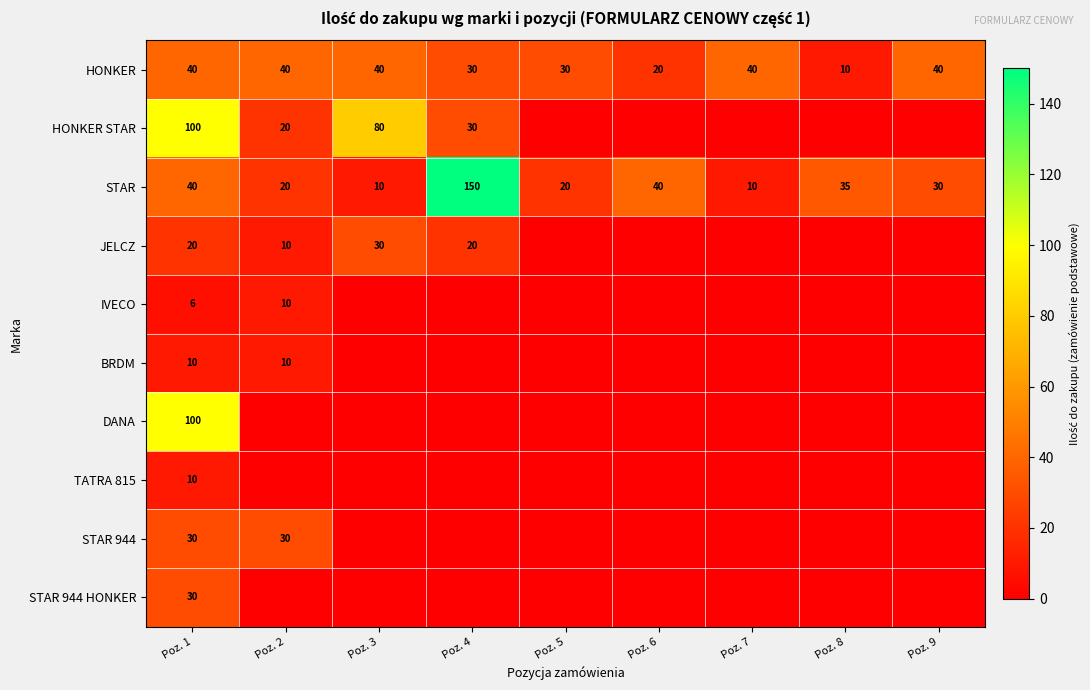

Which has a higher value, Poz. 5 or Poz. 2?

Poz. 2